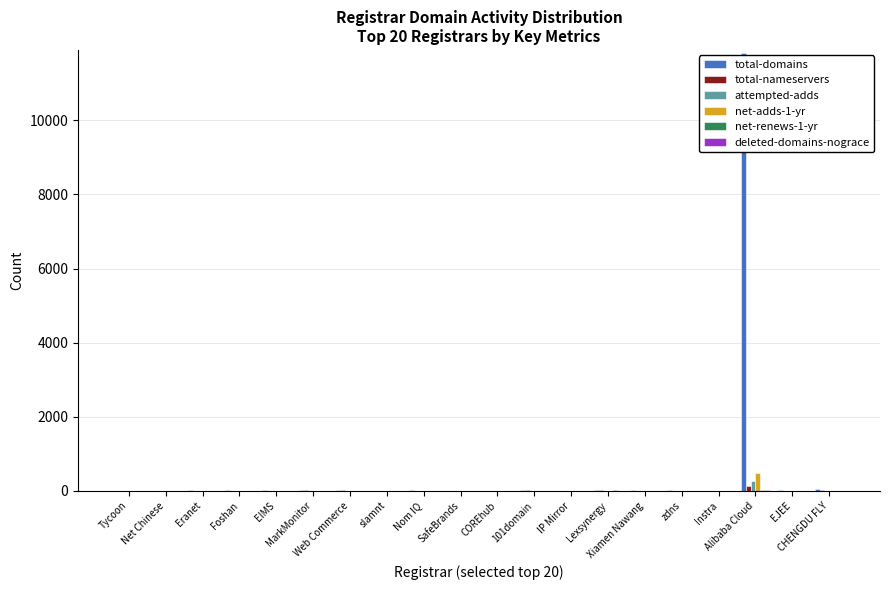

What is the maximum value for total-domains?

11829